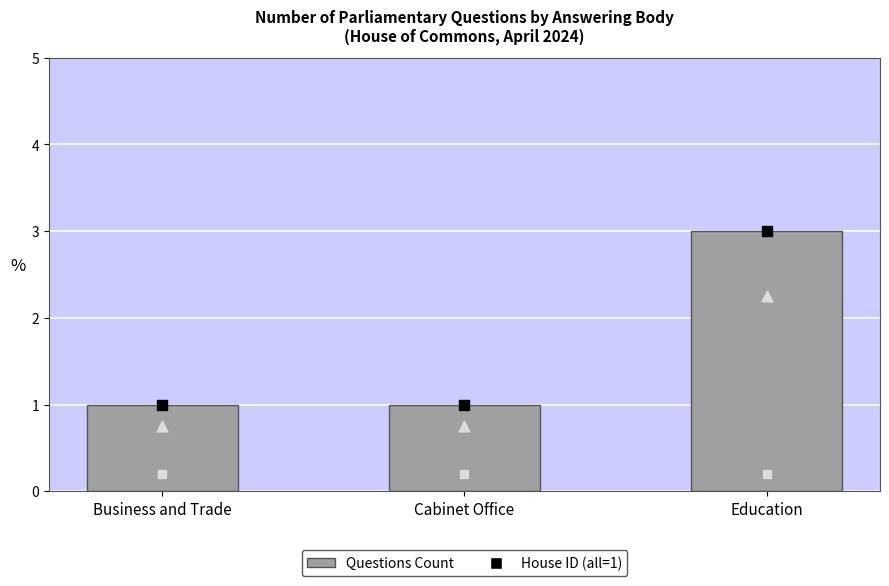

What is the total value across all series at Education?

6